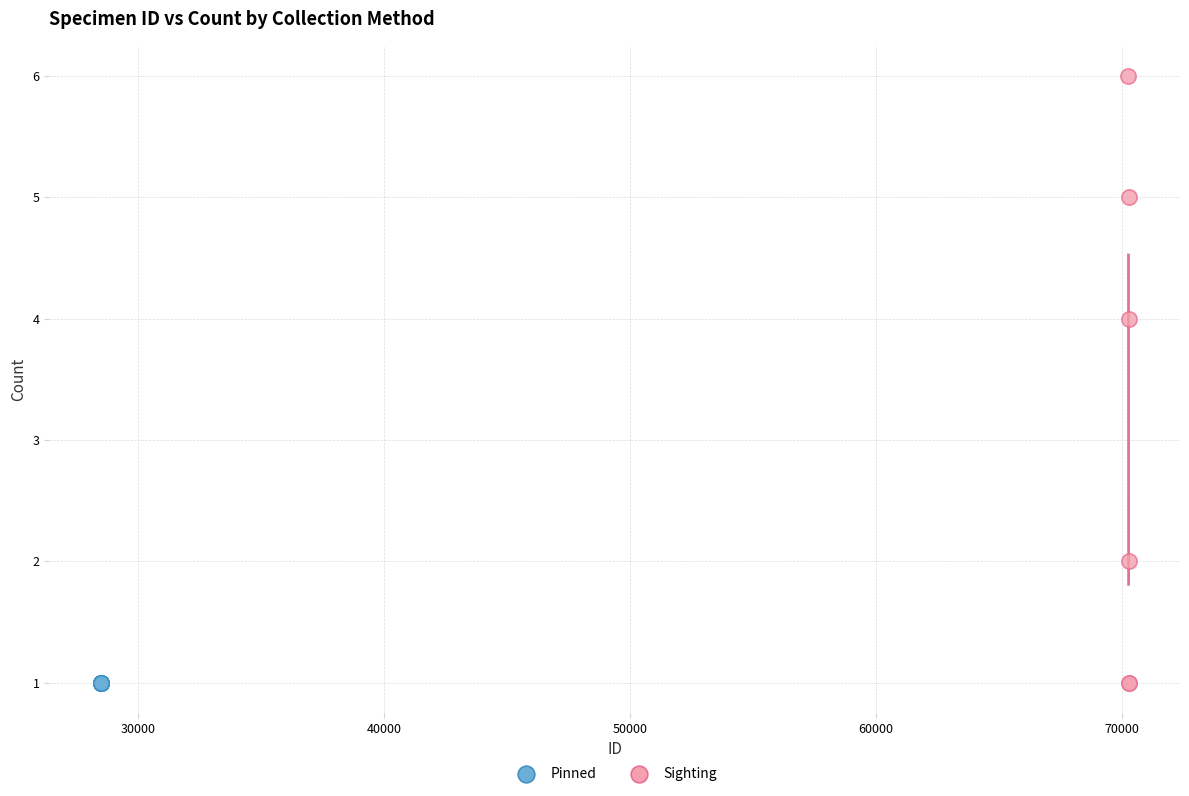

Which series contains the highest Y value?

Sighting